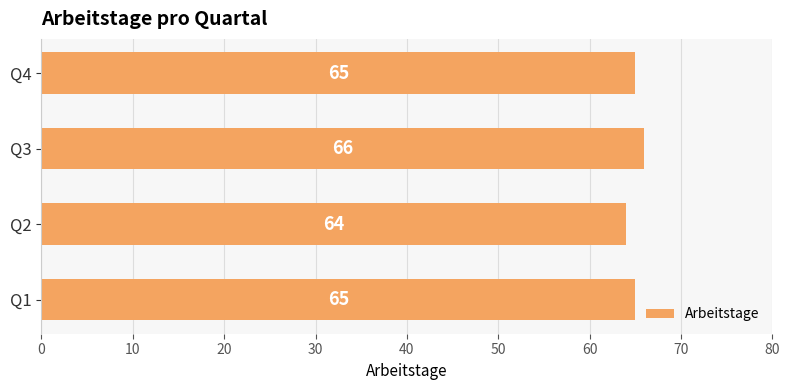

Reading bottom to top, list all the values displayed in this chart.

Q1=65	Q2=64	Q3=66	Q4=65